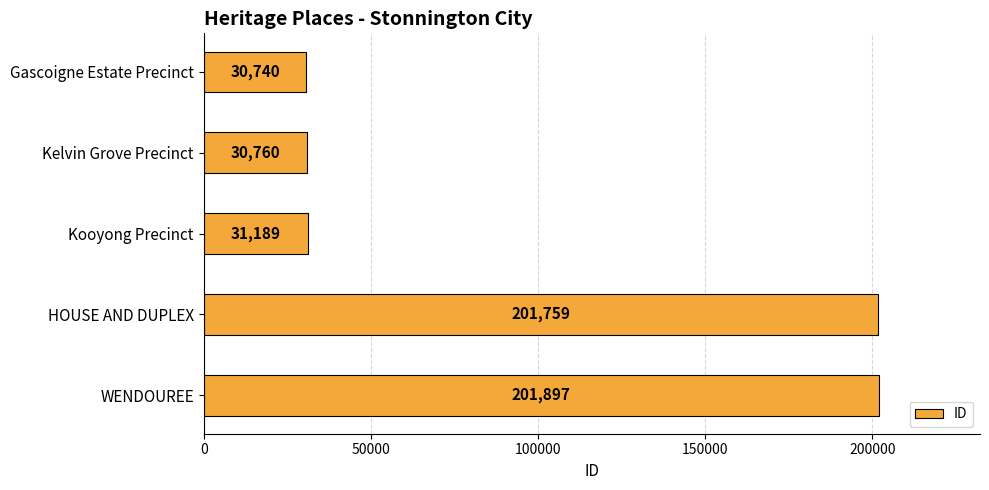

List the labels in order of value, largest first.

WENDOUREE, HOUSE AND DUPLEX, Kooyong Precinct, Kelvin Grove Precinct, Gascoigne Estate Precinct